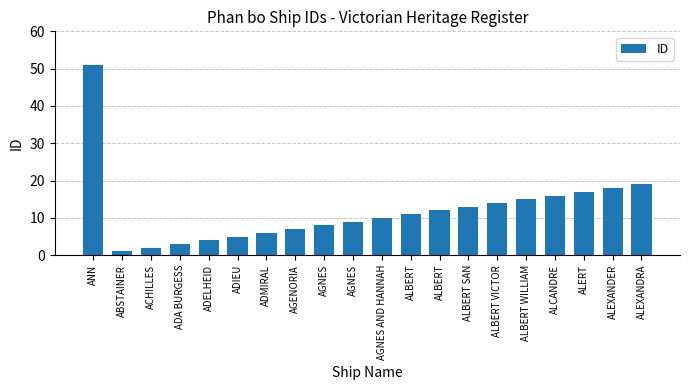

True or false: the data shows 24 at ALBERT WILLIAM.

False